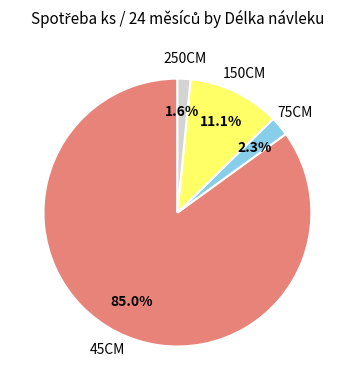

How many segments does this pie chart have?

4